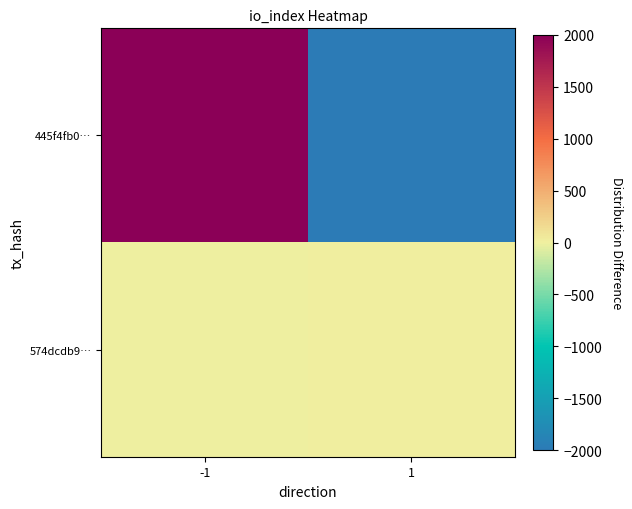

Reading left to right, list all the values displayed in this chart.

445f4fb0…: -1=2004.0	1=-2004.0
574dcdb9…: -1=-0.5	1=0.5